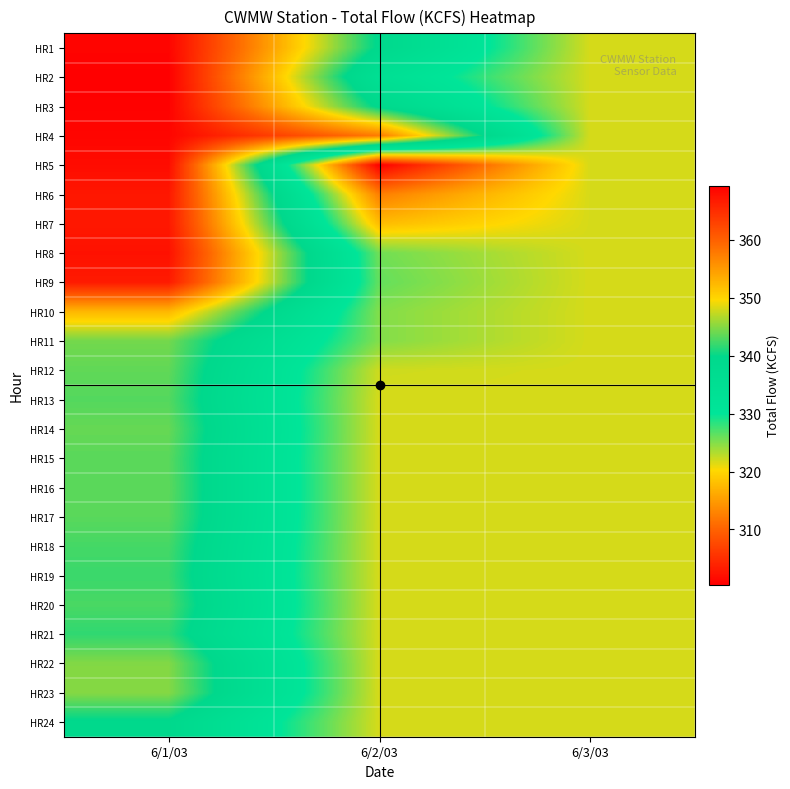

Count the number of data series in this chart.

24